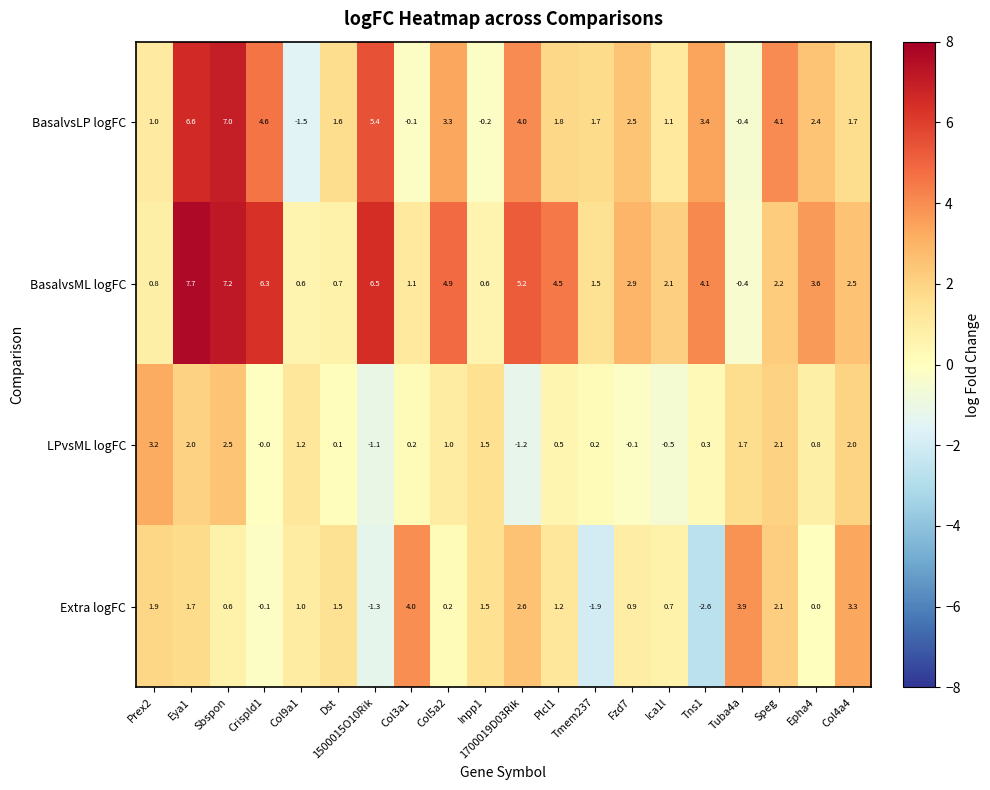

At which category does the chart reach its peak across all series?

Eya1